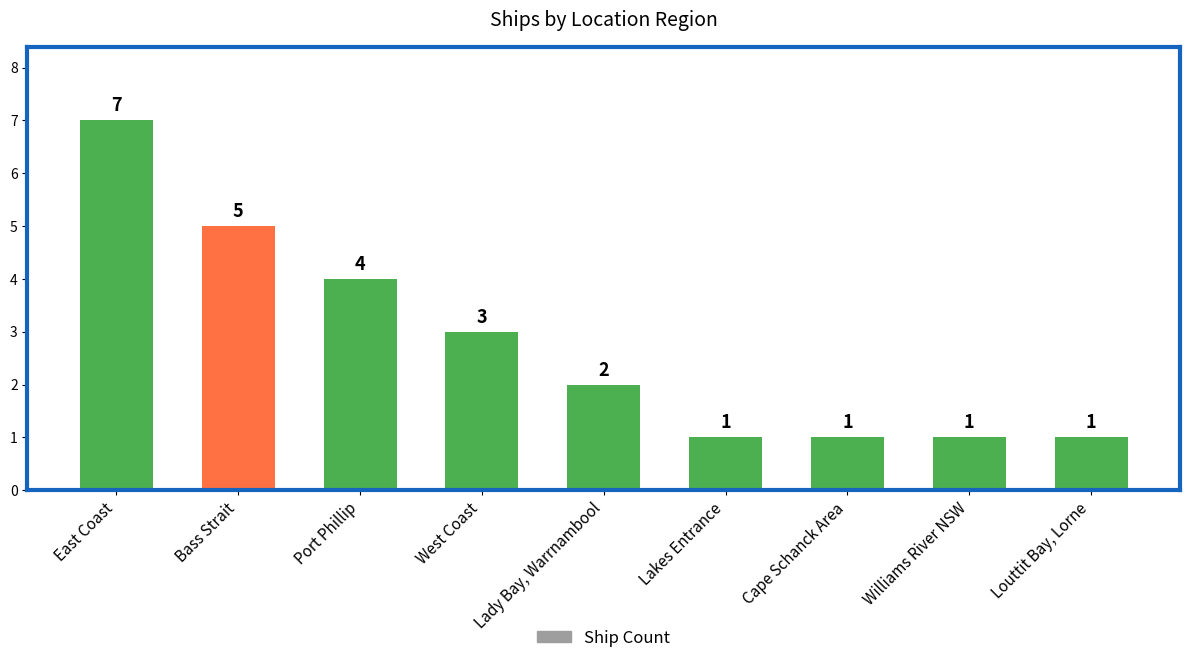

What is the sum of the values at Cape Schanck Area and Lakes Entrance?

2